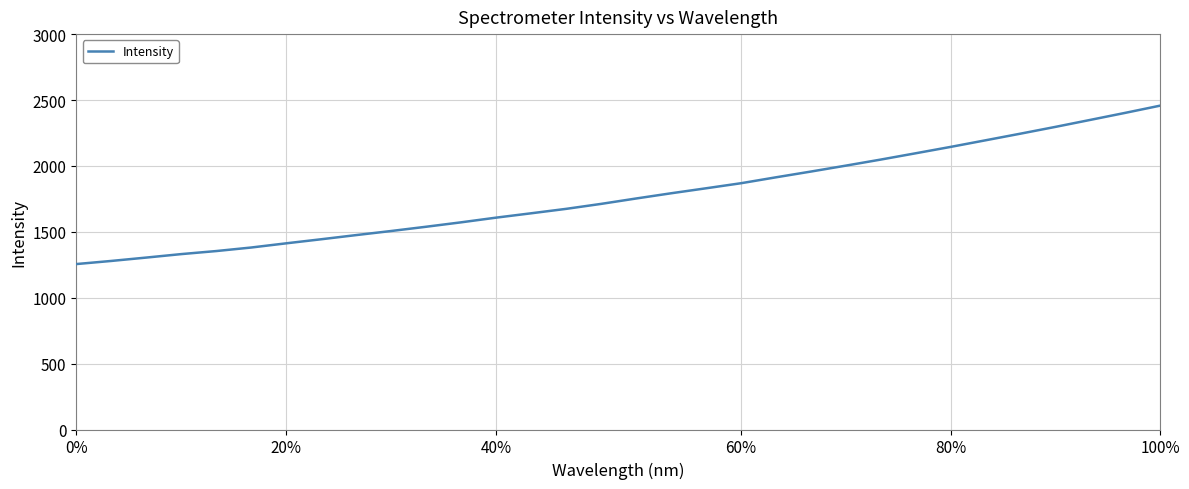

How many values are below 1752?

16